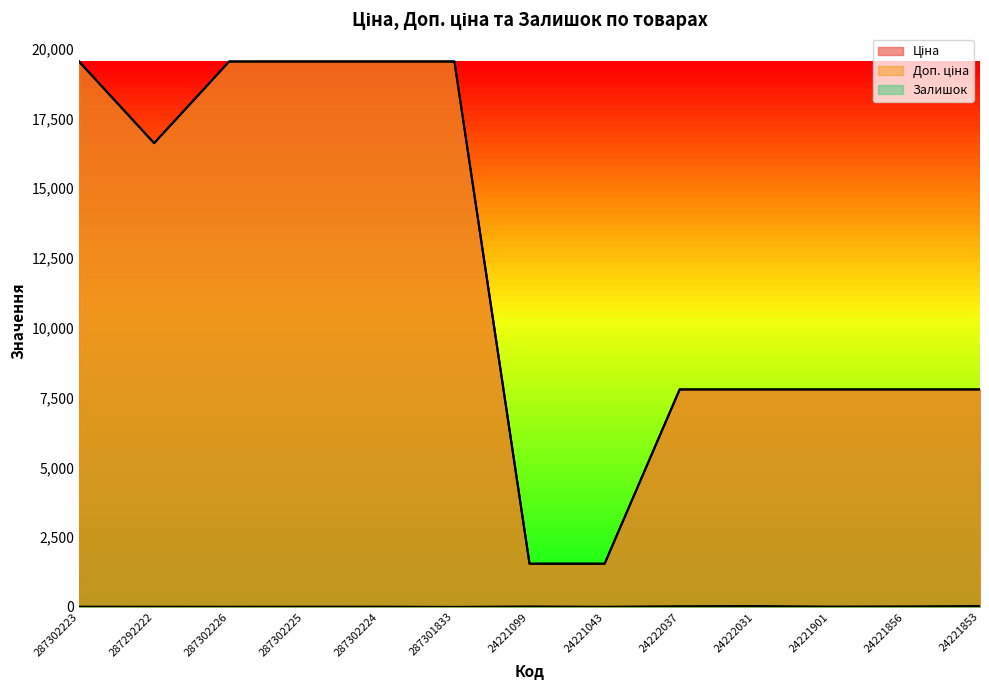

What is the approximate value of Ціна at 24221043?

1547.7